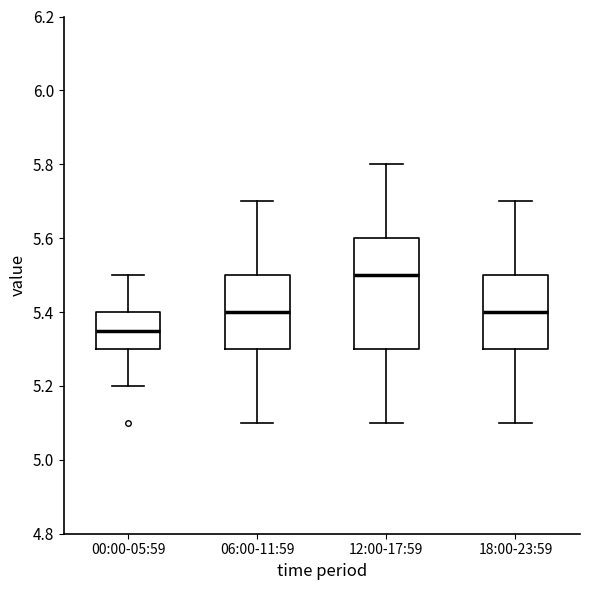

Reading left to right, read every box against the y-axis: the position of its median line, the range the box covers, and the ends of its whiskers. The values are not printed on the chart, so give them approximately, as read against the axis.

00:00-05:59: median 5.36, box 5.30 to 5.40, whiskers 5.20 to 5.50
06:00-11:59: median 5.40, box 5.30 to 5.50, whiskers 5.10 to 5.70
12:00-17:59: median 5.50, box 5.30 to 5.60, whiskers 5.10 to 5.80
18:00-23:59: median 5.40, box 5.30 to 5.50, whiskers 5.10 to 5.70